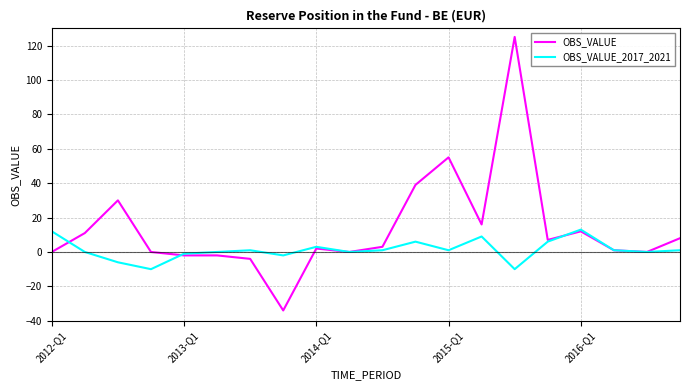

Does the chart have visible grid lines?

Yes